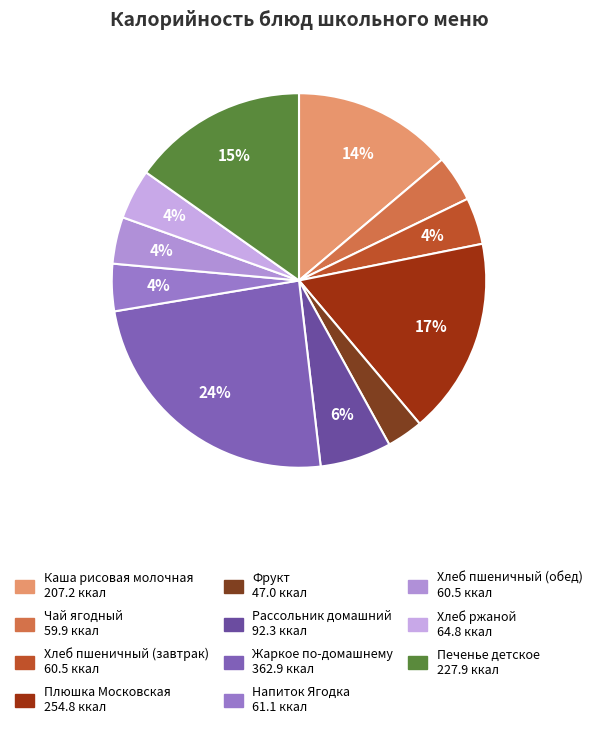

Count the number of slices in the pie.

11